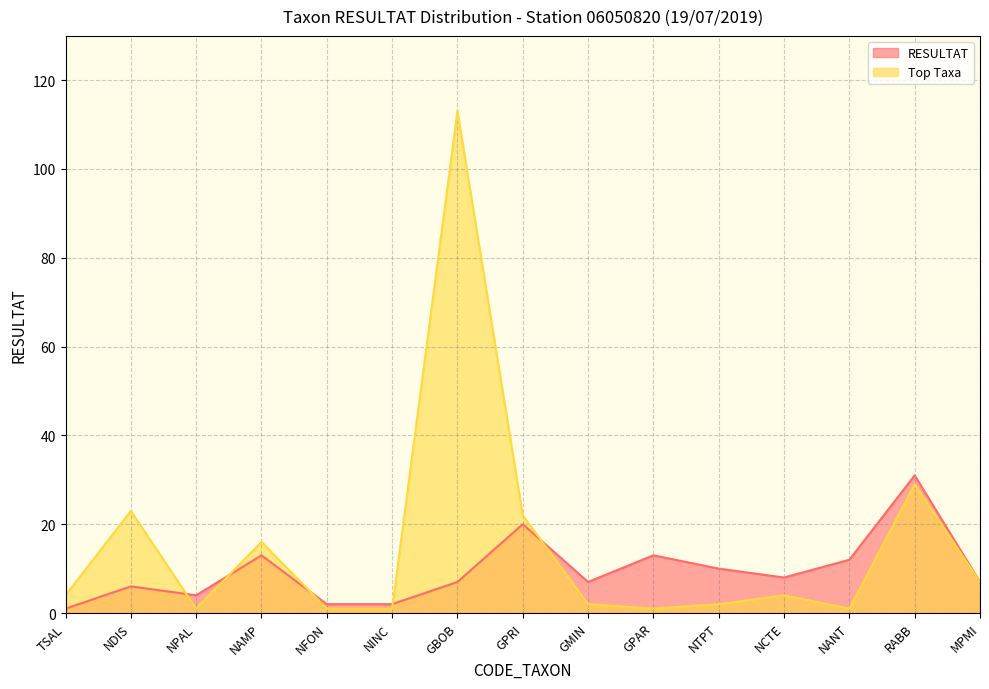

After their last crossing, which series has the higher values: Top Taxa or RESULTAT?

RESULTAT